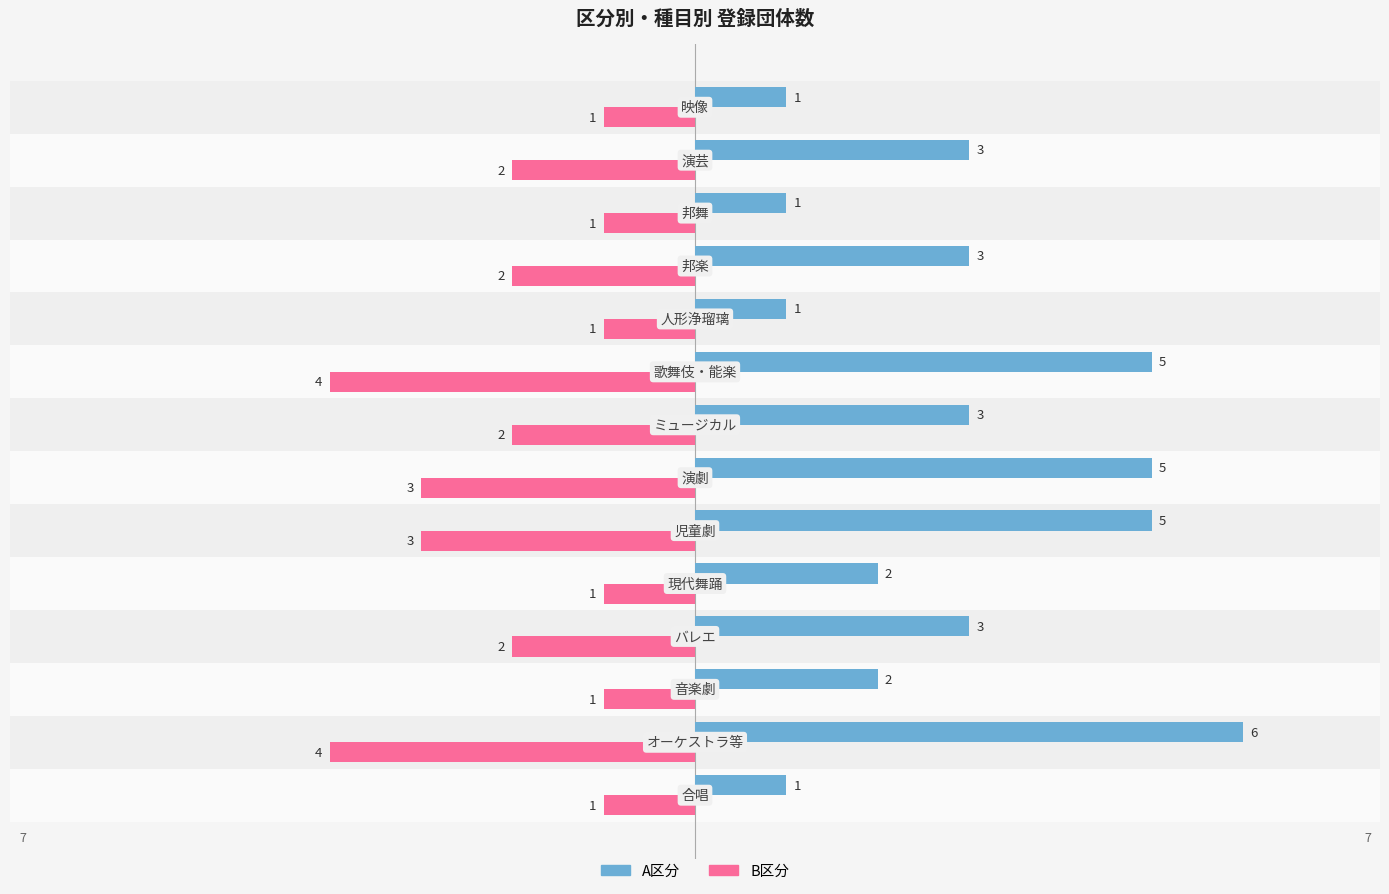

At how many categories does at least one series exceed 0?

14